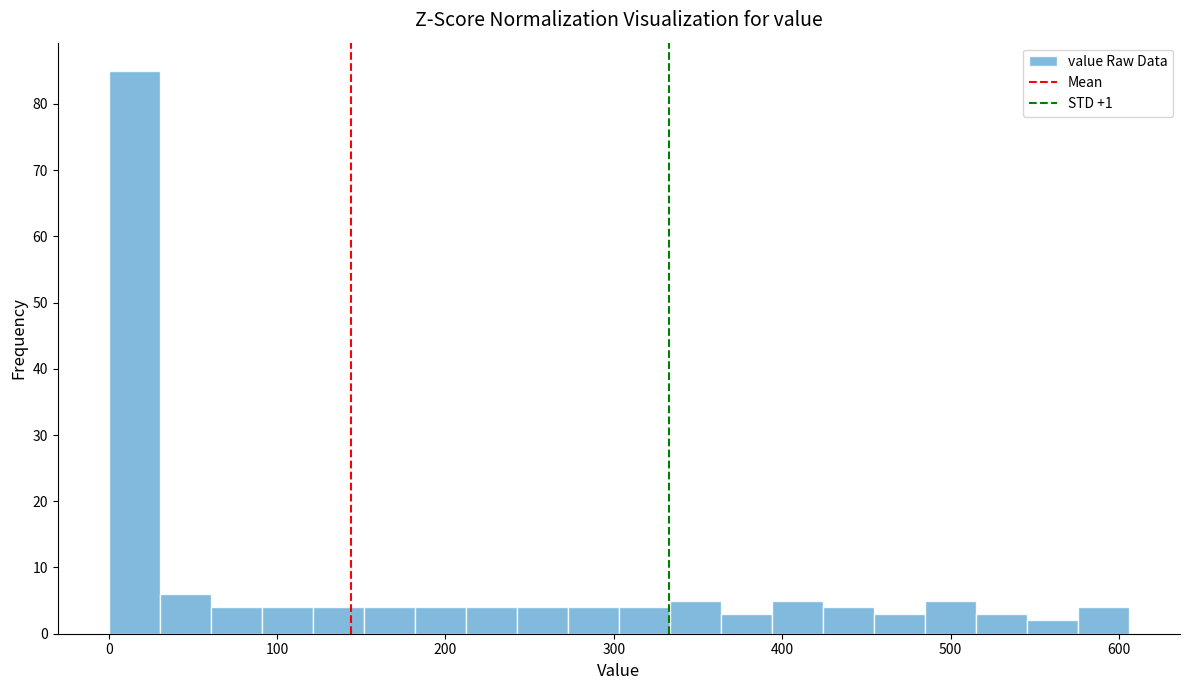

Read against the x-axis, roughly where is the centre of the tallest bar?

20